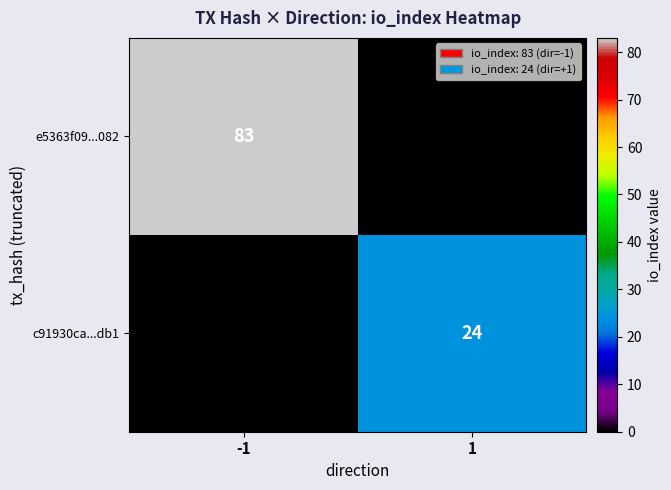

Is it true that c91930ca...db1 equals 24 at 1?

True